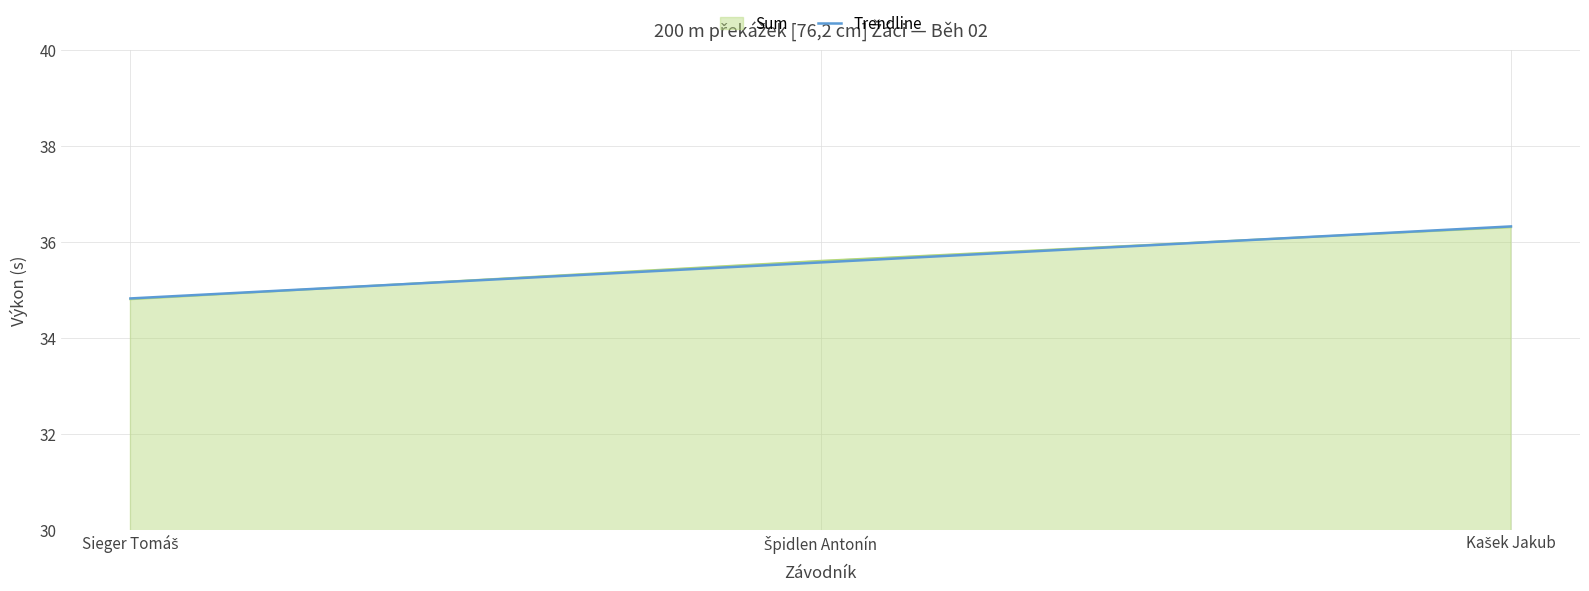

What is the highest value of the Sum series?

36.3